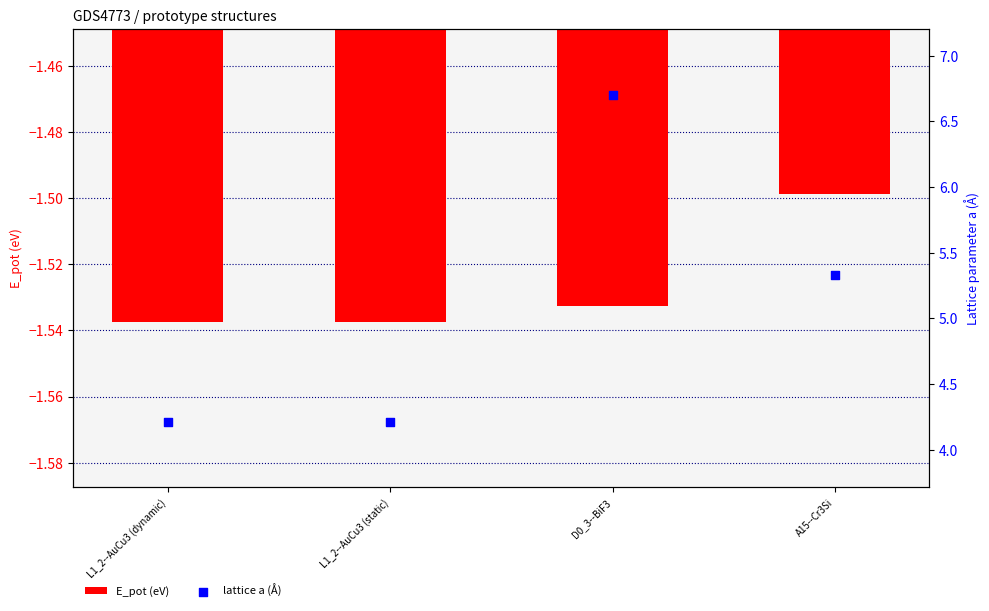

Which series has the largest Y range (max minus min)?

lattice a (Å)